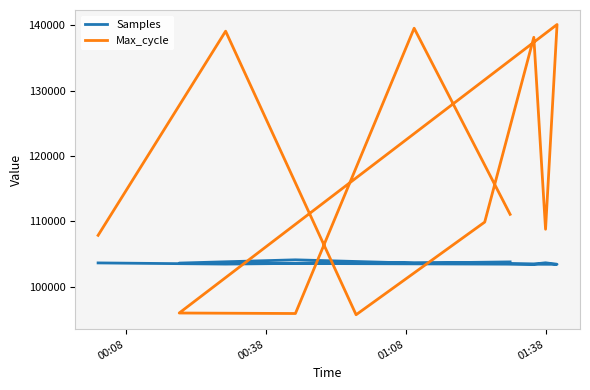

Where do Samples and Max_cycle first cross each other?

00:38 and 01:08